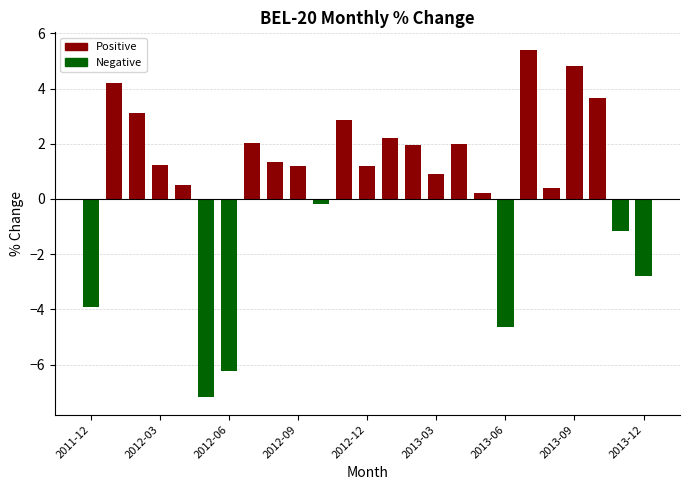

What is the sum of all values?

13.0